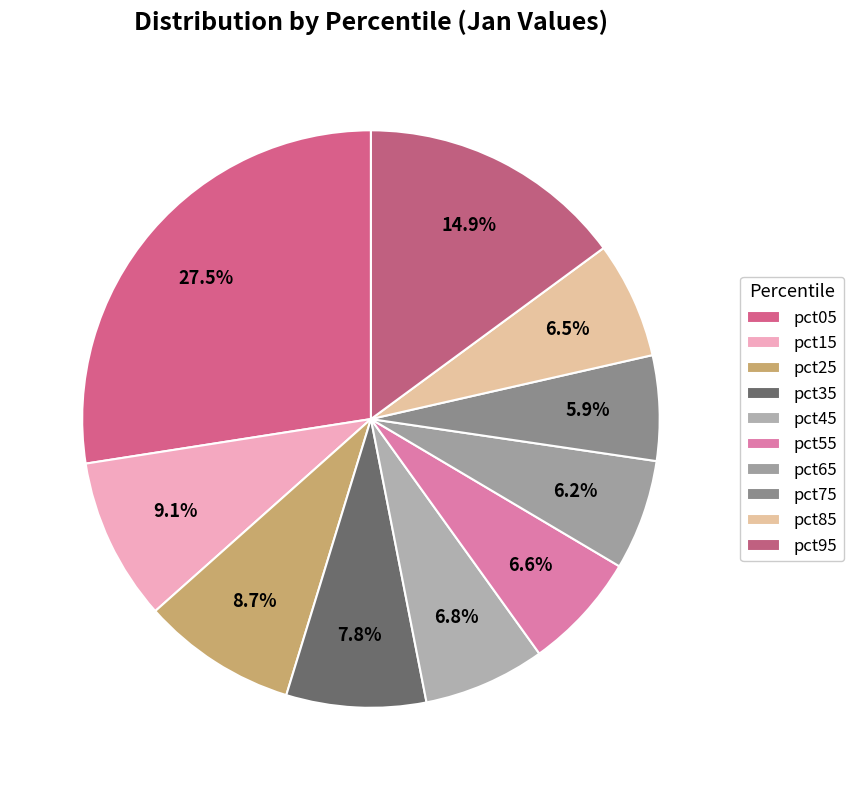

Which category has the smallest portion of the pie?

pct75